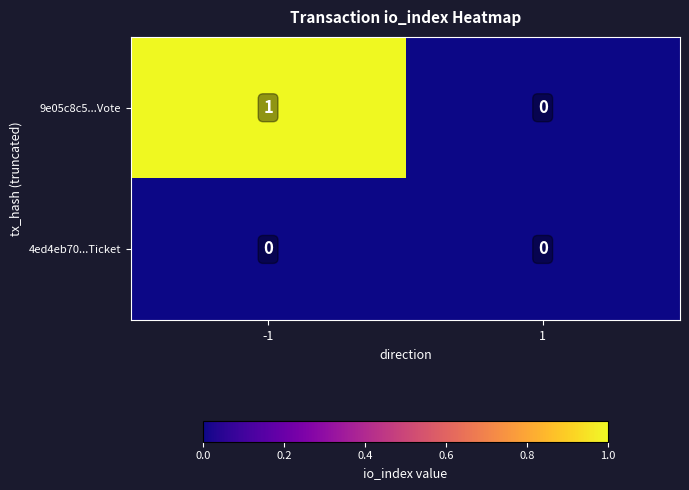

List the series in order of their peak value, lowest first.

4ed4eb70...Ticket, 9e05c8c5...Vote